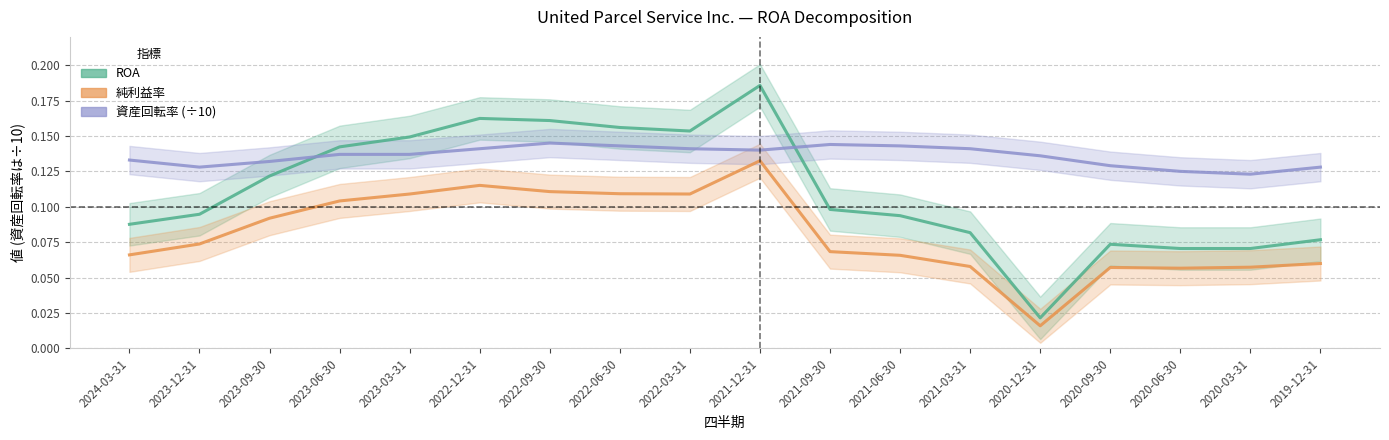

At which label does 純利益率 reach its peak?

2021-12-31